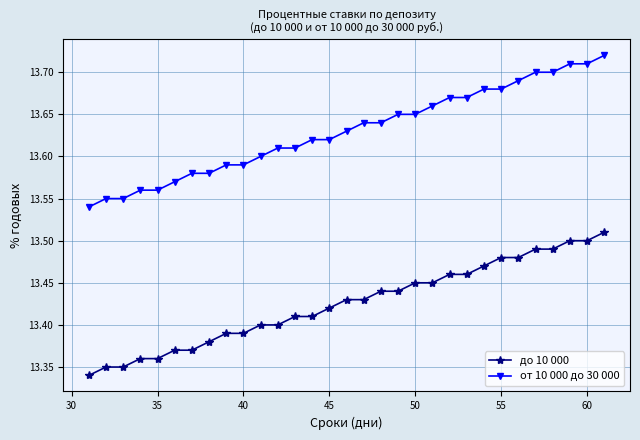

At how many categories does at least one series exceed 13?

31